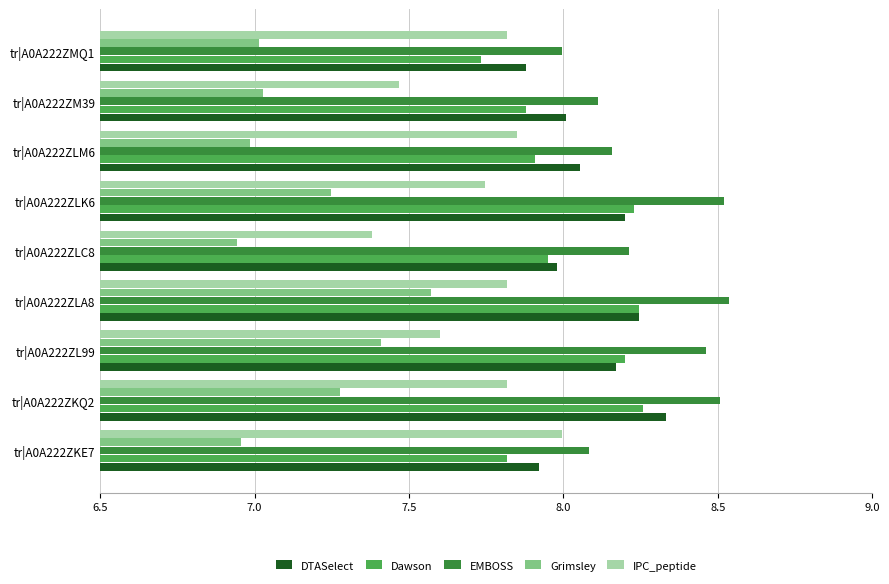

At which category is the sum across all series the highest?

tr|A0A222ZLA8